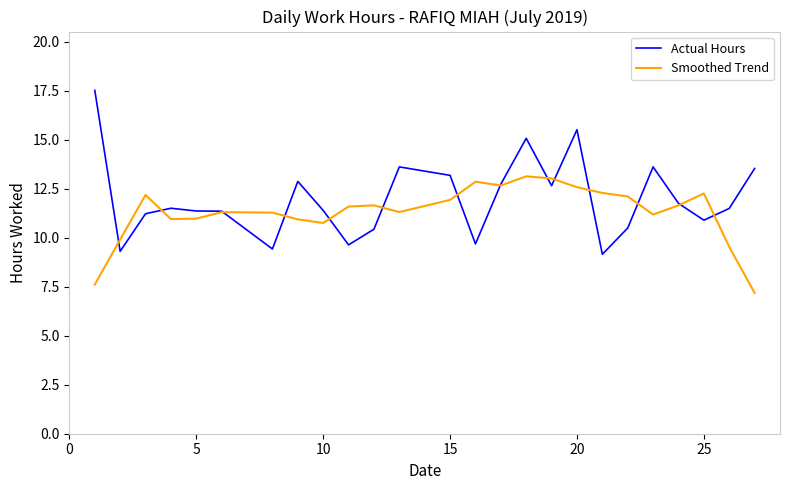

Rank the series by their maximum value, from lowest to highest.

Smoothed Trend, Actual Hours